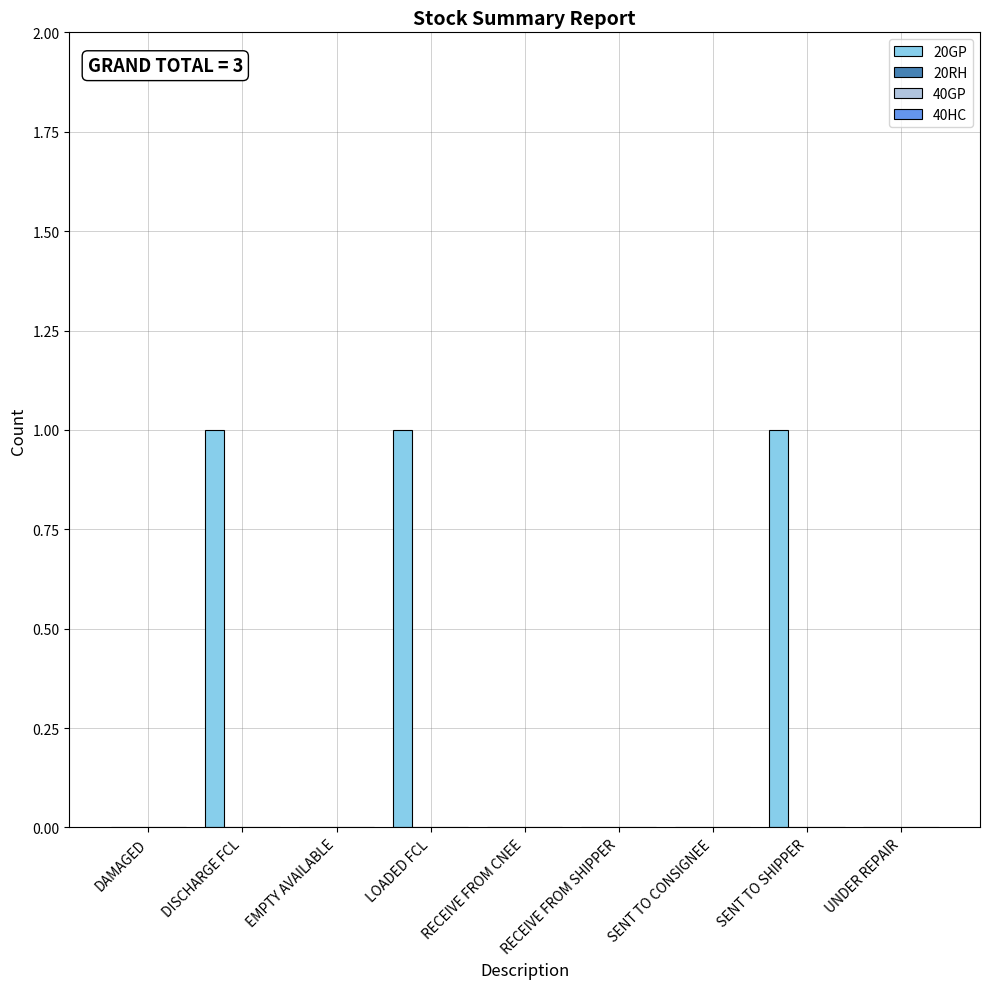

What is the sum of all values?

3